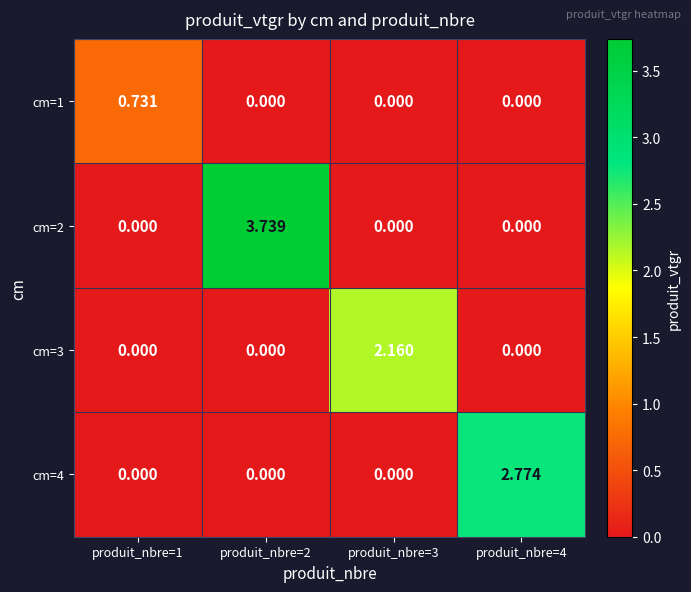

Count the number of data series in this chart.

4